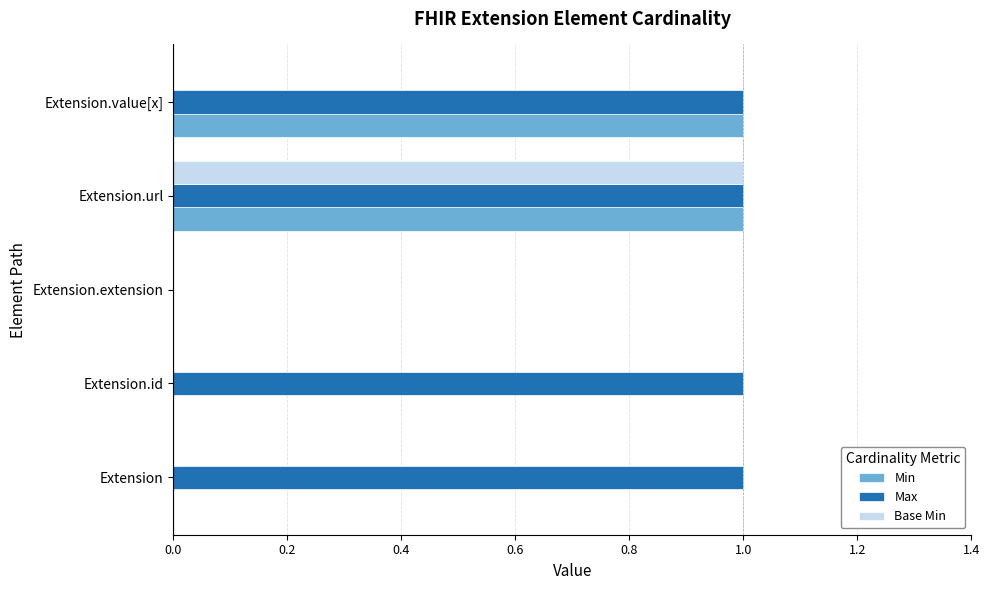

Count the number of data series in this chart.

3